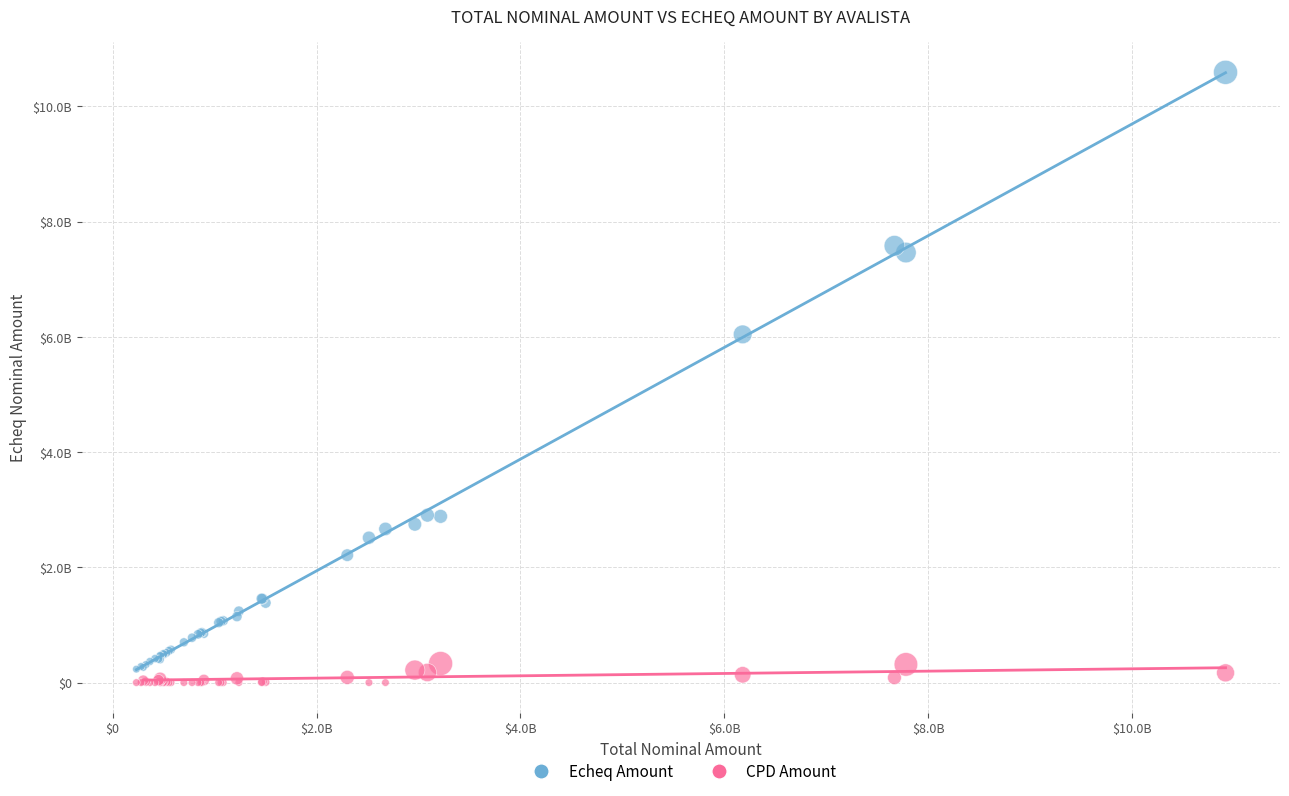

Which series reaches the maximum Y coordinate?

Echeq Amount